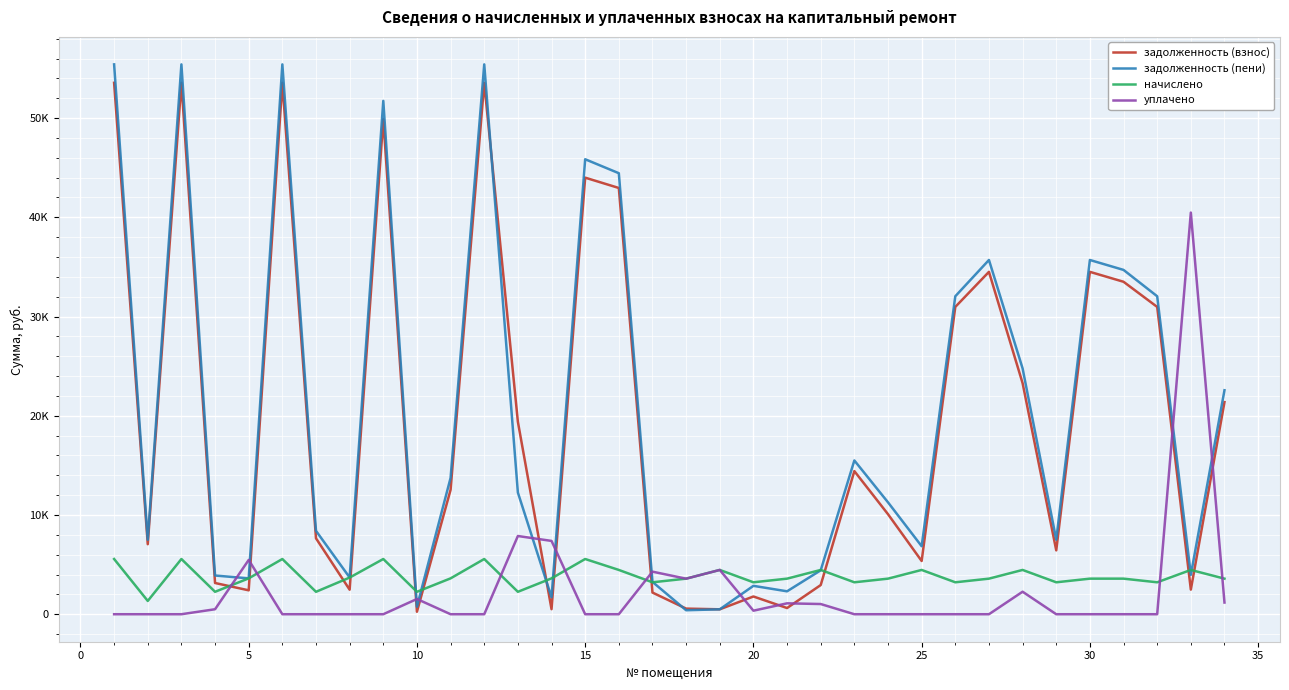

Reading left to right, extract all data points from this chart.

задолженность (взнос): 53559.6	7056.4	53559.6	3147.5	2409.6	53559.6	7652.5	2471.5	49881.4	251.2	12535.5	53559.6	19394.1	507.9	43998.6	42958.6	2184.7	567.2	496.0	1787.9	623.6	2940.0	14423.8	10080.9	5365.8	30971.8	34505.5	23287.5	6437.3	34505.5	33505.5	30971.8	2480.0	21378.0
задолженность (пени): 55414.8	7502.8	55414.8	3901.1	3614.4	55414.8	8406.1	3702.7	51736.6	753.6	13740.3	55414.8	12263.8	1712.7	45853.8	44446.6	3257.5	402.3	496.0	2860.7	2309.7	4428.0	15496.6	11276.1	6853.8	32044.6	35700.7	24775.5	7510.1	35700.7	34700.7	32044.6	3968.0	22573.2
начислено: 5565.6	1339.2	5565.6	2260.8	3614.4	5565.6	2260.8	3693.6	5565.6	2260.8	3614.4	5565.6	2260.8	3614.4	5565.6	4464.0	3218.4	3585.6	4464.0	3218.4	3585.6	4464.0	3218.4	3585.6	4464.0	3218.4	3585.6	4464.0	3218.4	3585.6	3585.6	3218.4	4464.0	3585.6
уплачено: 0.0	0.0	0.0	503.0	5471.8	0.0	0.0	0.0	0.0	1535.3	0.0	0.0	7883.9	7388.1	0.0	0.0	4290.0	3581.7	4464.0	357.0	1098.7	1028.0	0.0	0.0	0.0	0.0	0.0	2268.8	0.0	0.0	0.0	0.0	40478.6	1177.2